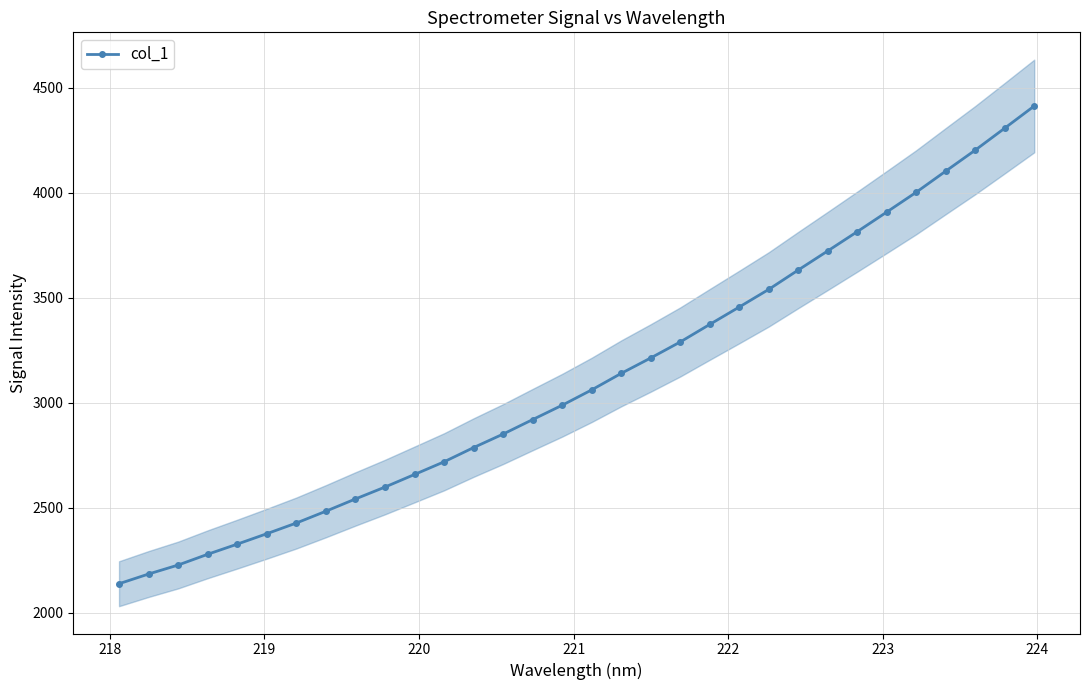

How many values in the col_1 series are below 3060?

16